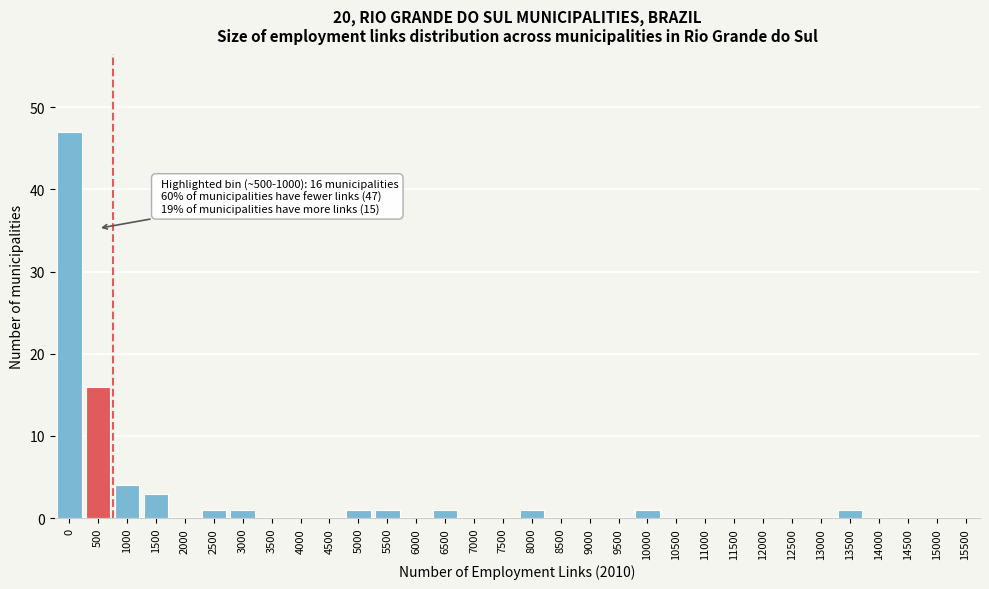

What is the change in value from 1500 to 7000?

-3